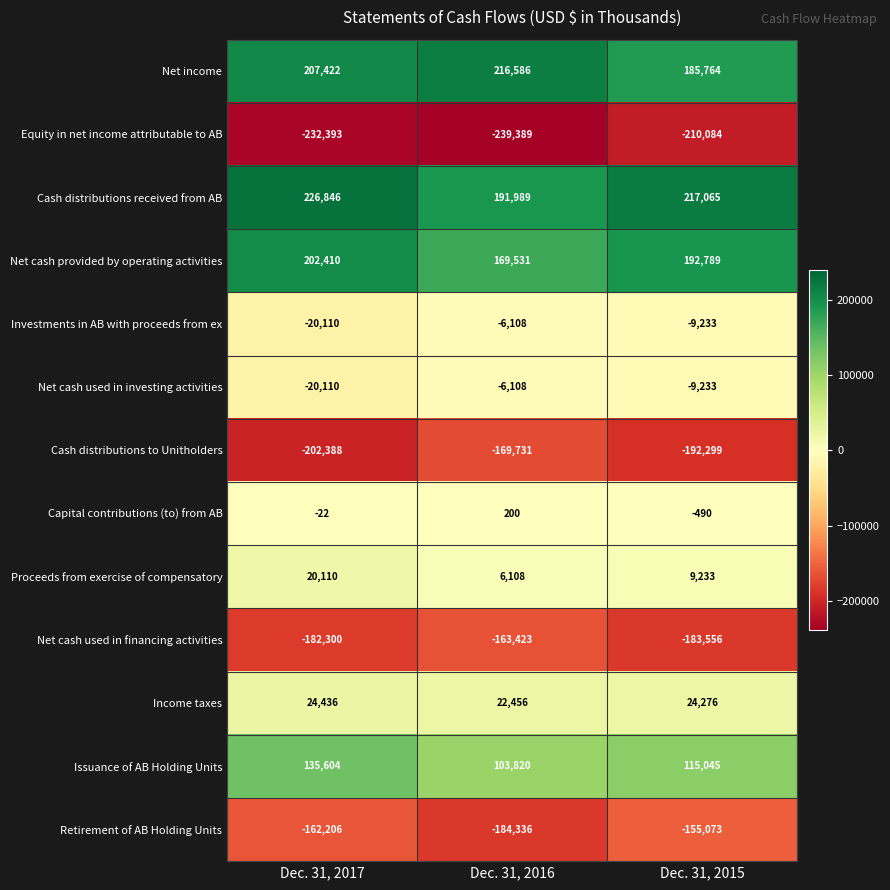

What is the difference between the highest and lowest values at Dec. 31, 2016?

455975